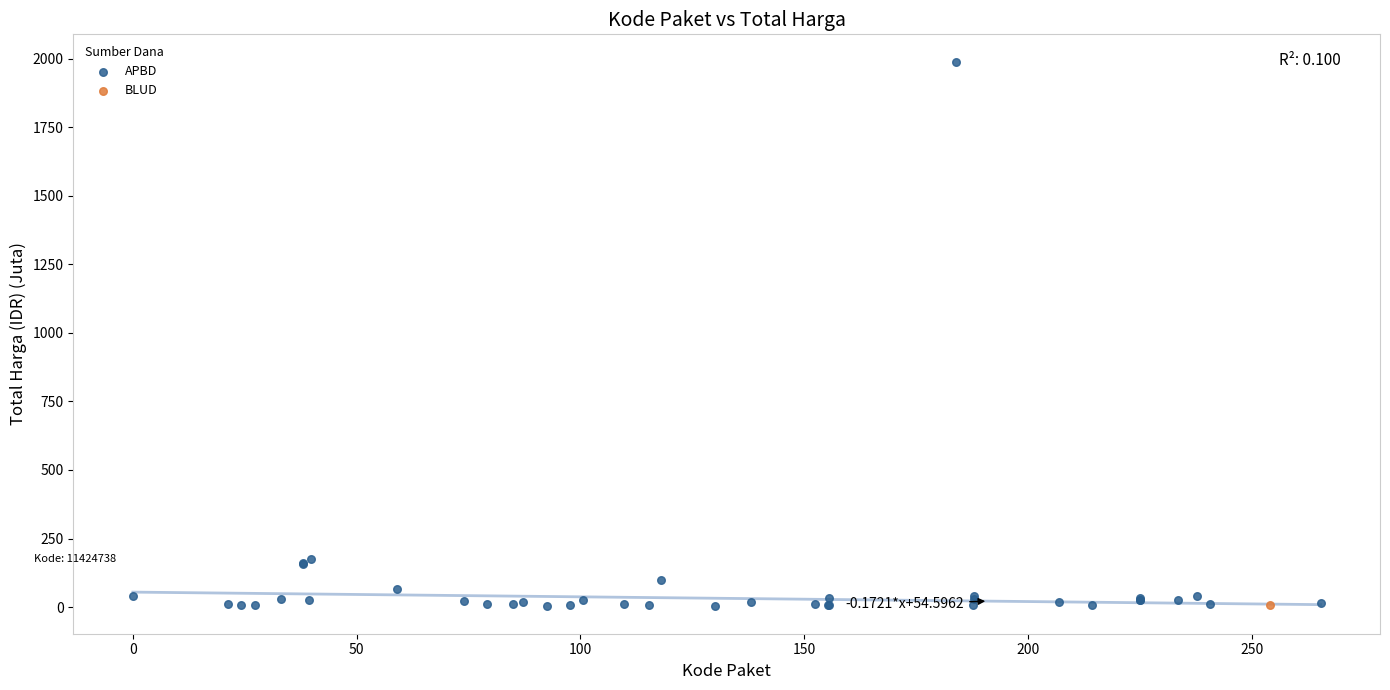

What are all the series names shown in the legend?

APBD, BLUD